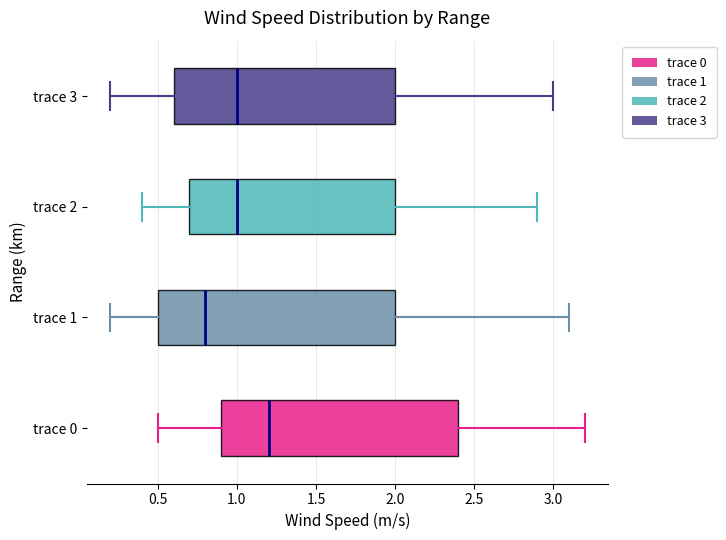

Where is the right edge of the box for trace 2 on the x-axis? The values are not printed on the chart, so give them approximately, as read against the axis.

2.0